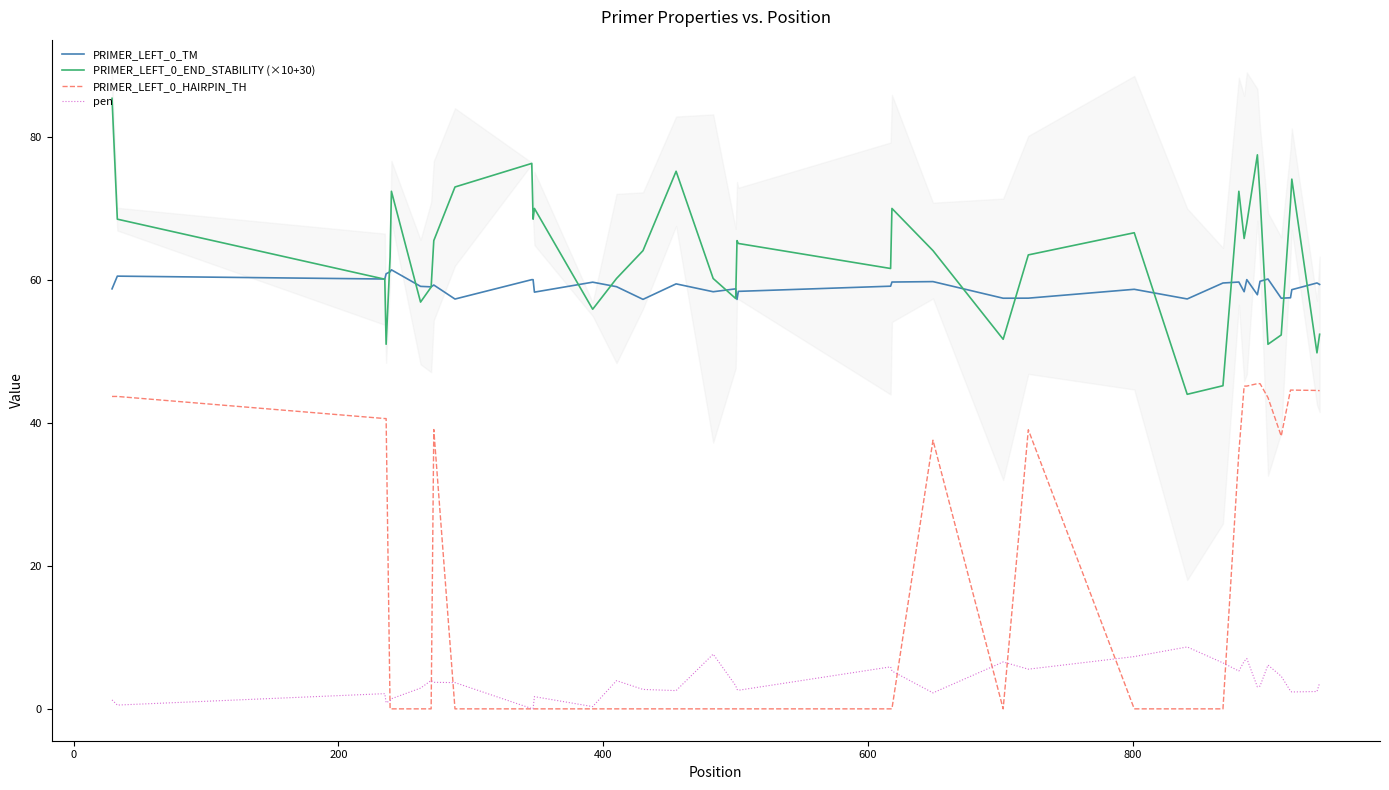

Which series has the largest range (max minus min)?

PRIMER_LEFT_0_HAIRPIN_TH